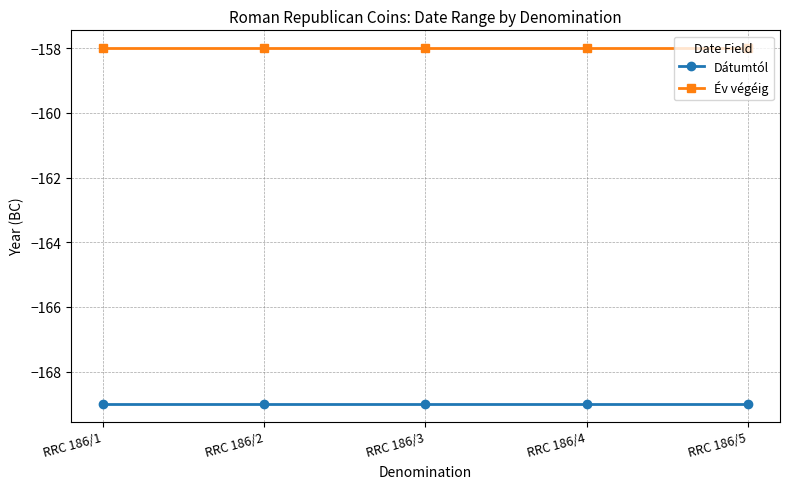

Rank the series by their maximum value, from highest to lowest.

Év végéig, Dátumtól